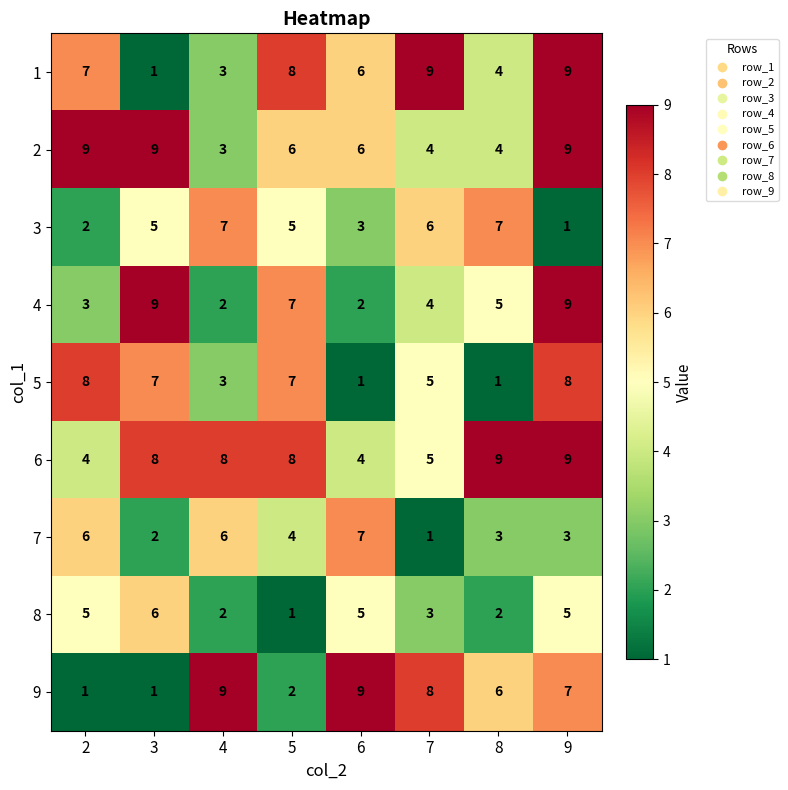

What is the difference between the maximum and minimum values in the 7 series?

6